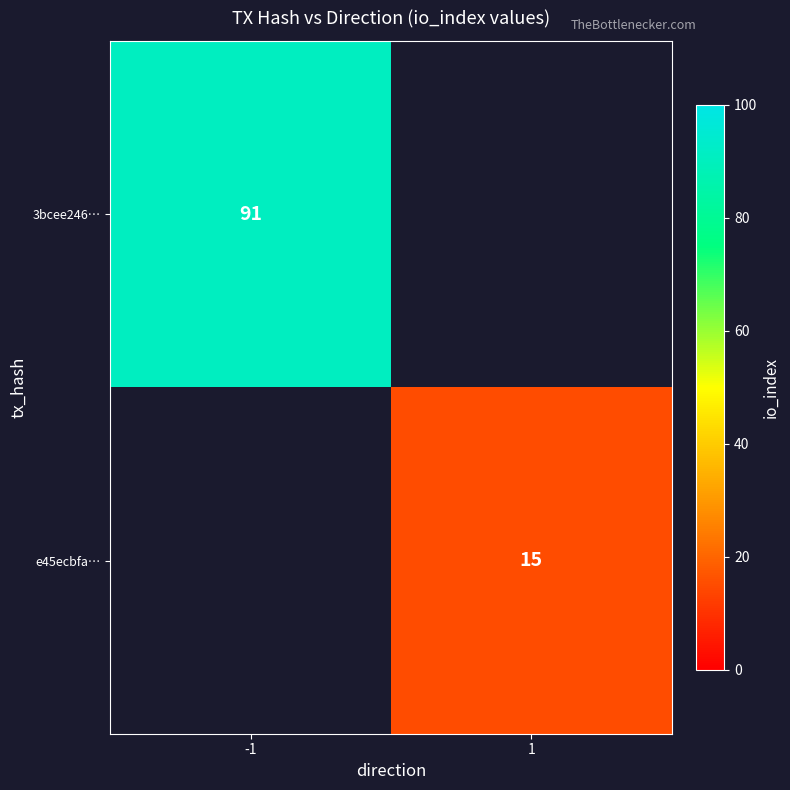

Is it true that e45ecbfa… equals 10 at 1?

False